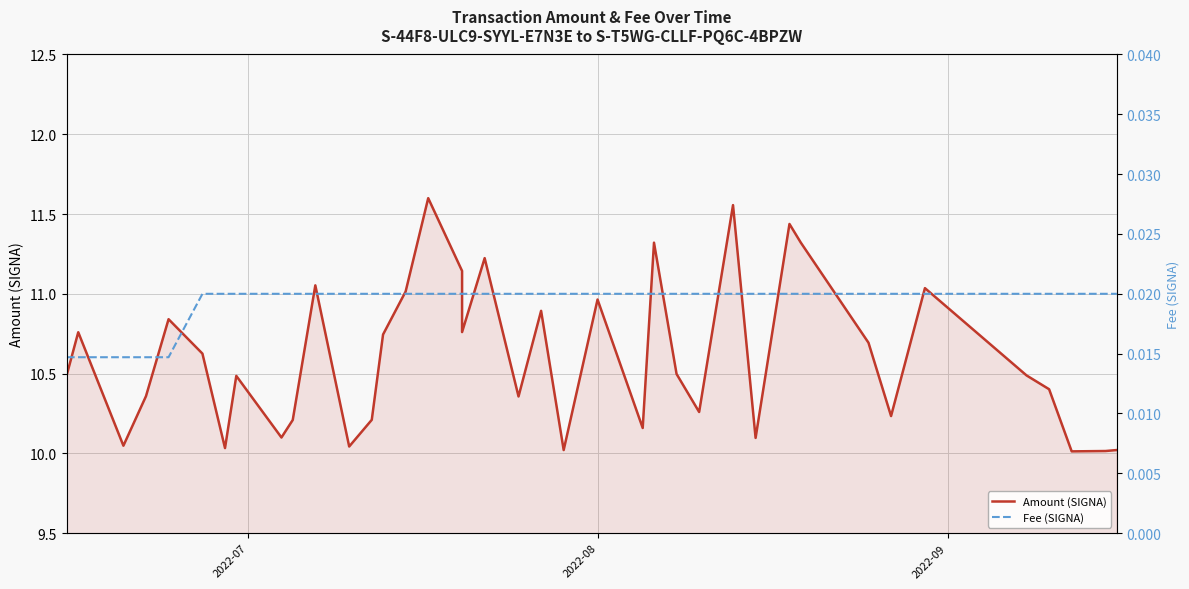

Is the value of Amount (SIGNA) at 18 greater than the value of Fee (SIGNA) at 16?

Yes